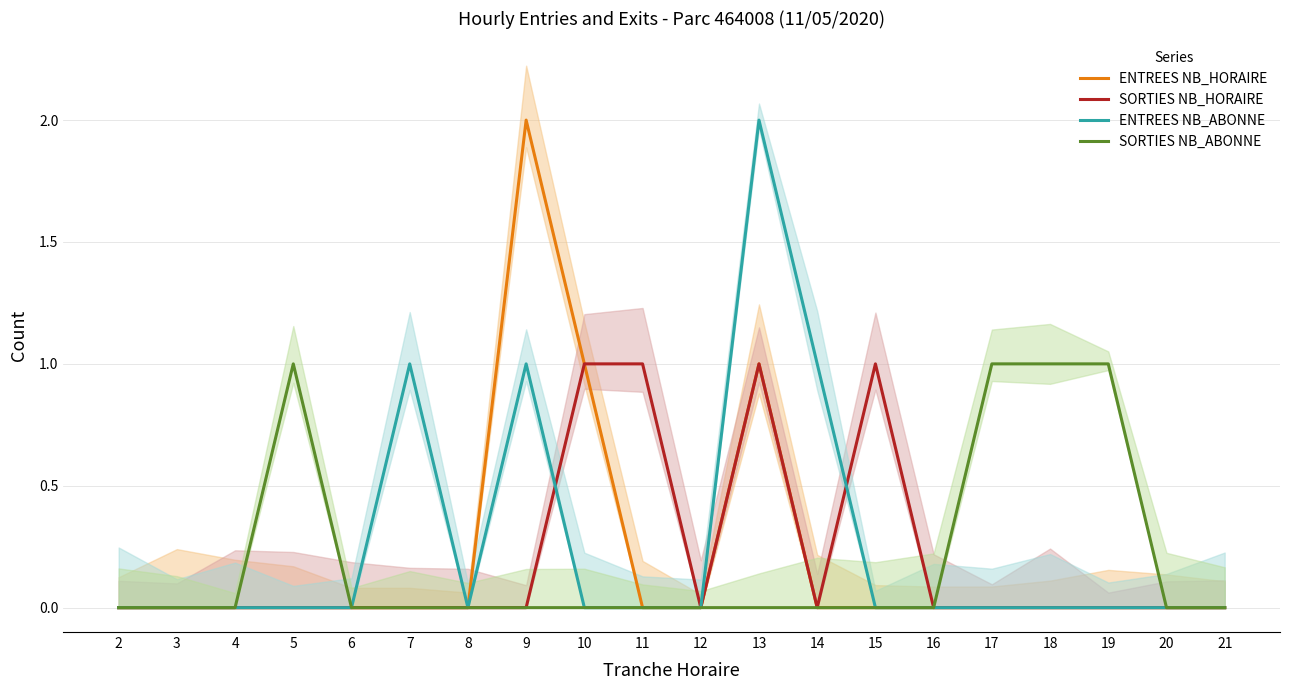

What are all the series names shown in the legend?

ENTREES NB_HORAIRE, SORTIES NB_HORAIRE, ENTREES NB_ABONNE, SORTIES NB_ABONNE